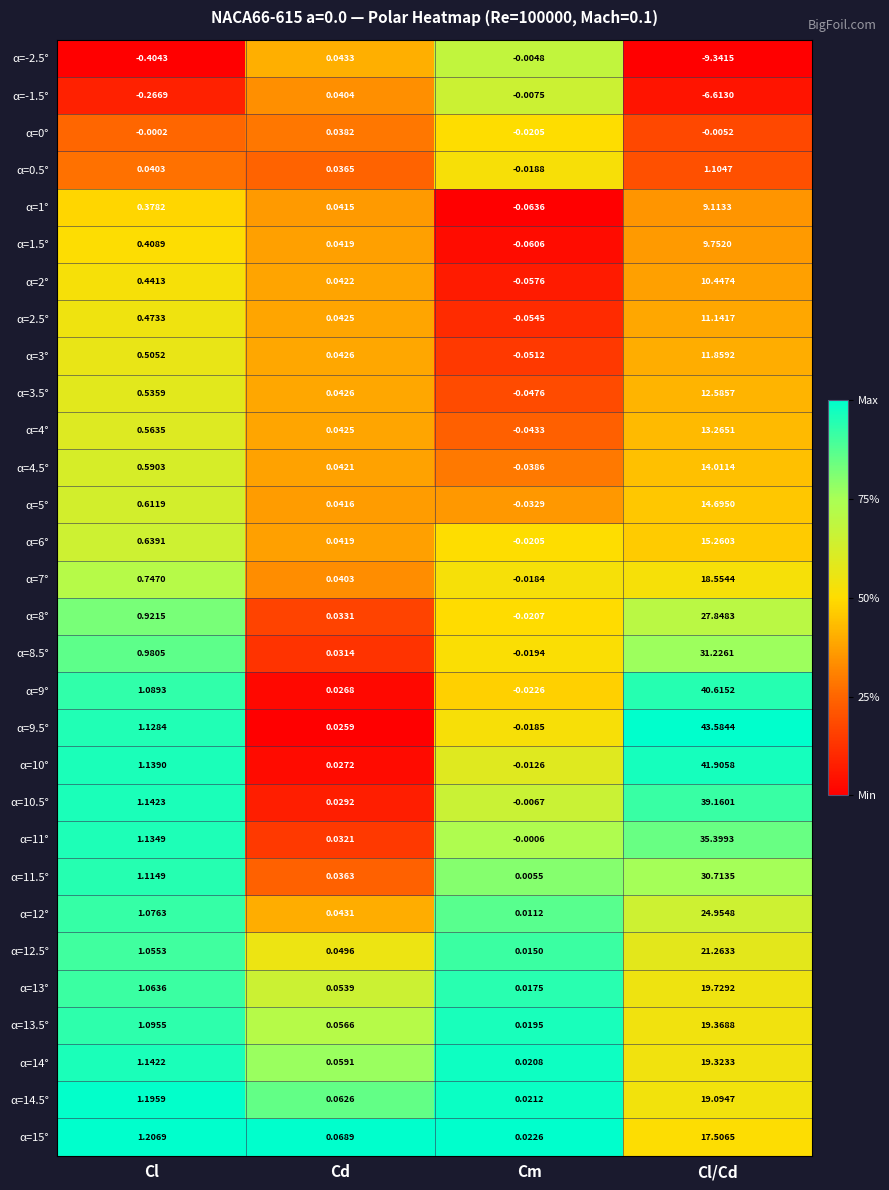

What is the total value across all series at Cd?

1.3